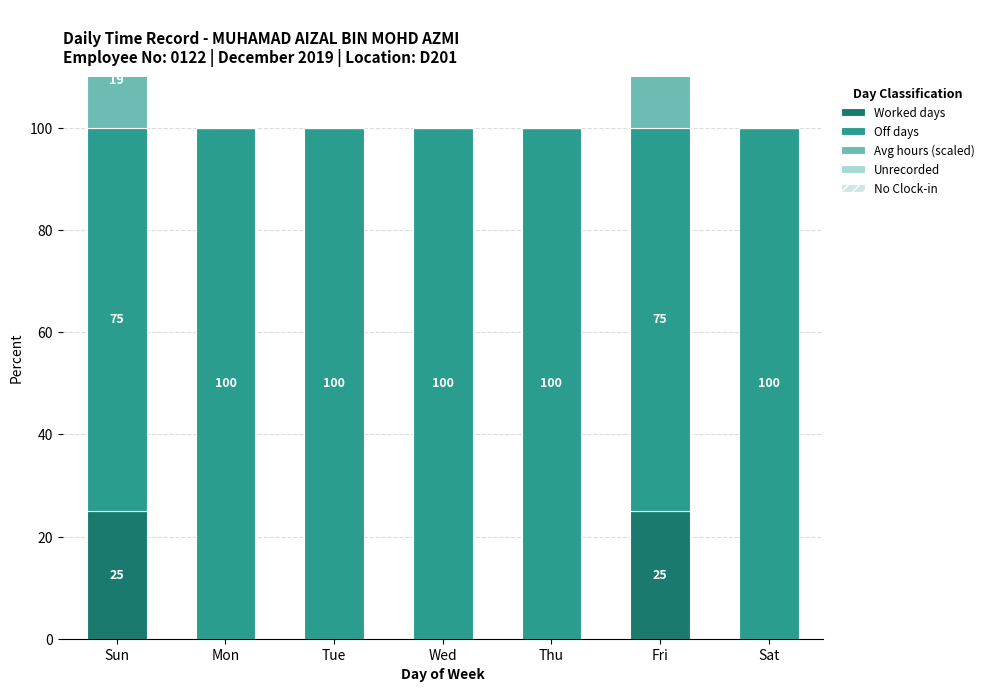

Reading left to right, extract all data points from this chart.

Worked days: 25.0	0.0	0.0	0.0	0.0	25.0	0.0
Off days: 75.0	100.0	100.0	100.0	100.0	75.0	100.0
Avg hours (scaled): 18.8	0.0	0.0	0.0	0.0	24.0	0.0
Unrecorded: 6.2	0.0	0.0	0.0	0.0	1.0	0.0
No Clock-in: 0.0	0.0	0.0	0.0	0.0	0.0	0.0